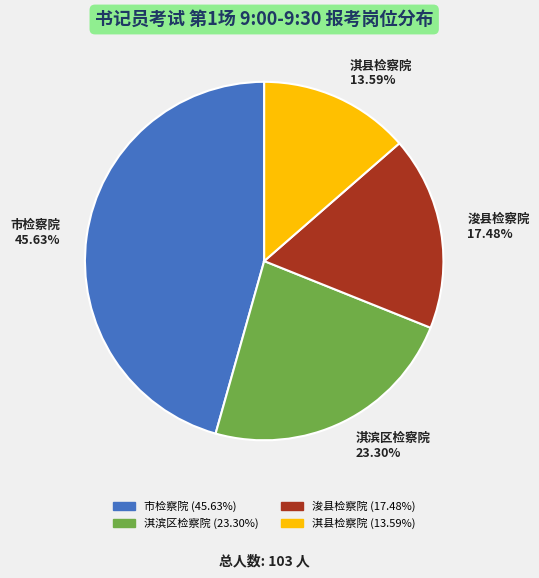

True or false: 淇县检察院 accounts for 14% of the total.

True